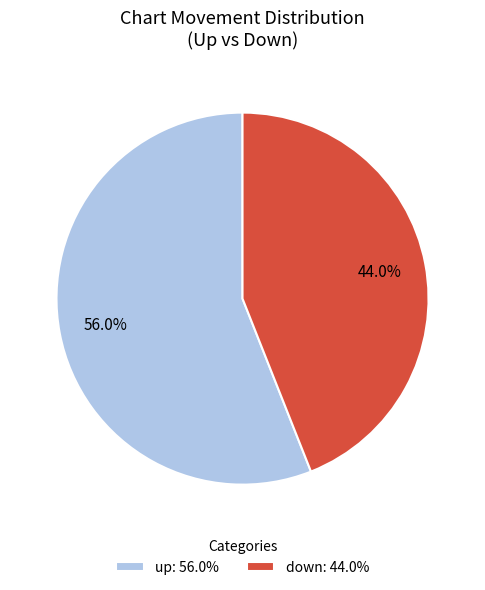

What percentage is NOT represented by up?

44.0%